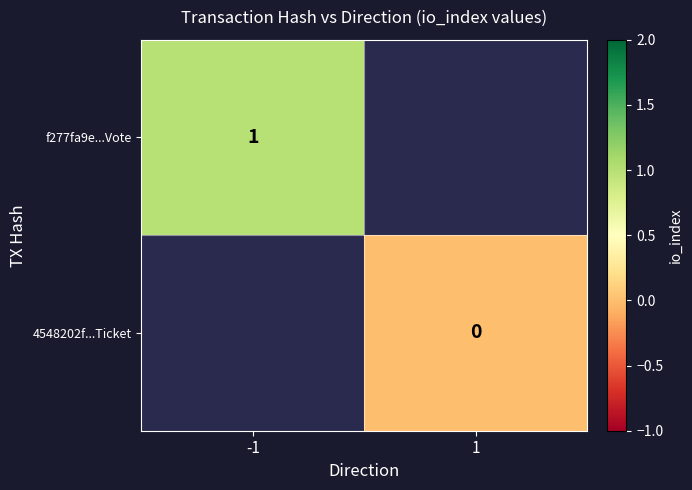

Is the value of f277fa9e...Vote at -1 greater than the value of 4548202f...Ticket at 1?

Yes